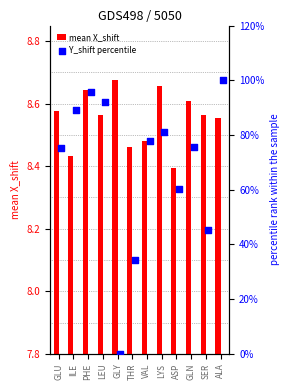

At how many categories does at least one series exceed 33?

11